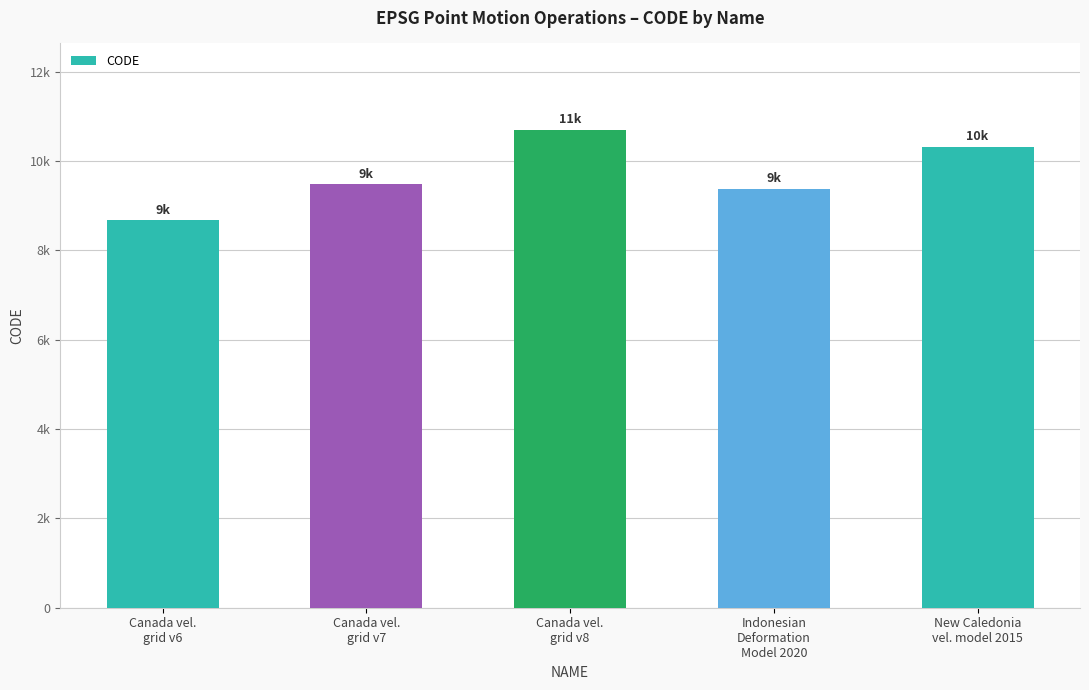

What is the sum of the values at Canada vel.
grid v8 and Canada vel.
grid v6?

19383